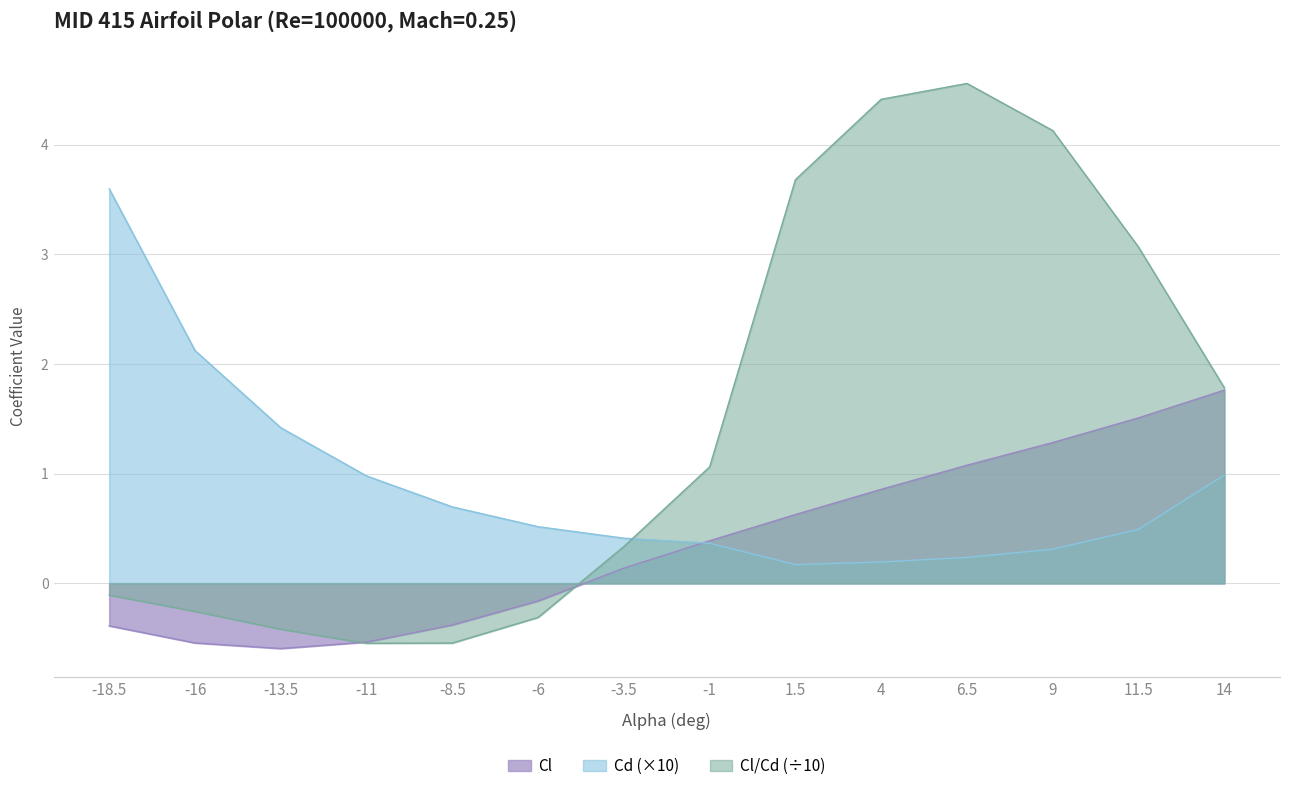

What is the maximum value shown in the chart?

4.6